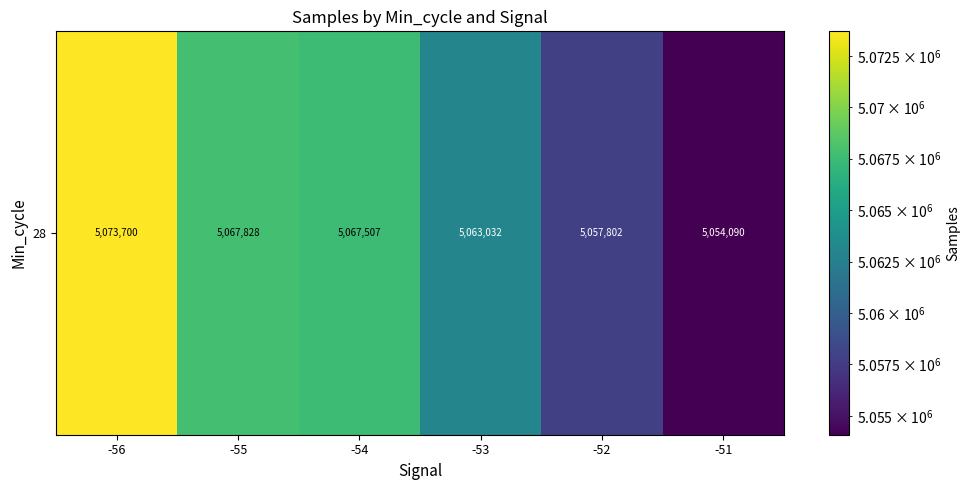

Reading left to right, transcribe all the data shown in this chart.

-56=5073700.5	-55=5067828.2	-54=5067507.3	-53=5063032.0	-52=5057802.5	-51=5054090.3